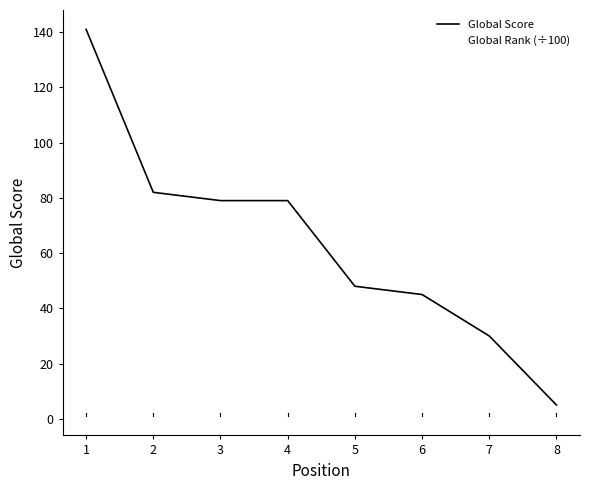

Which has a higher value, 3 or 1?

1